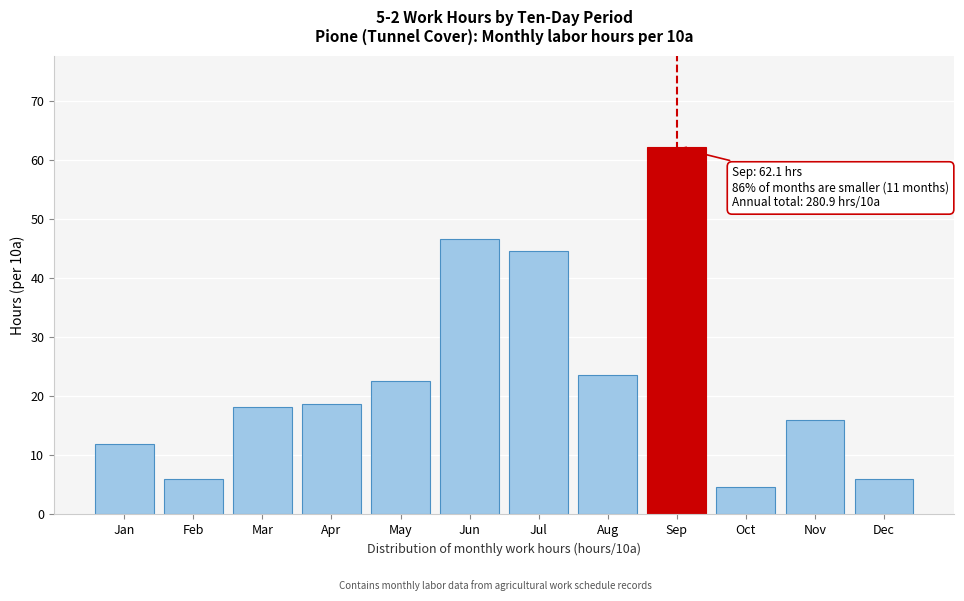

Reading left to right, transcribe all the data shown in this chart.

Jan=12.0	Feb=6.0	Mar=18.2	Apr=18.6	May=22.6	Jun=46.6	Jul=44.6	Aug=23.6	Sep=62.1	Oct=4.6	Nov=16.0	Dec=6.0